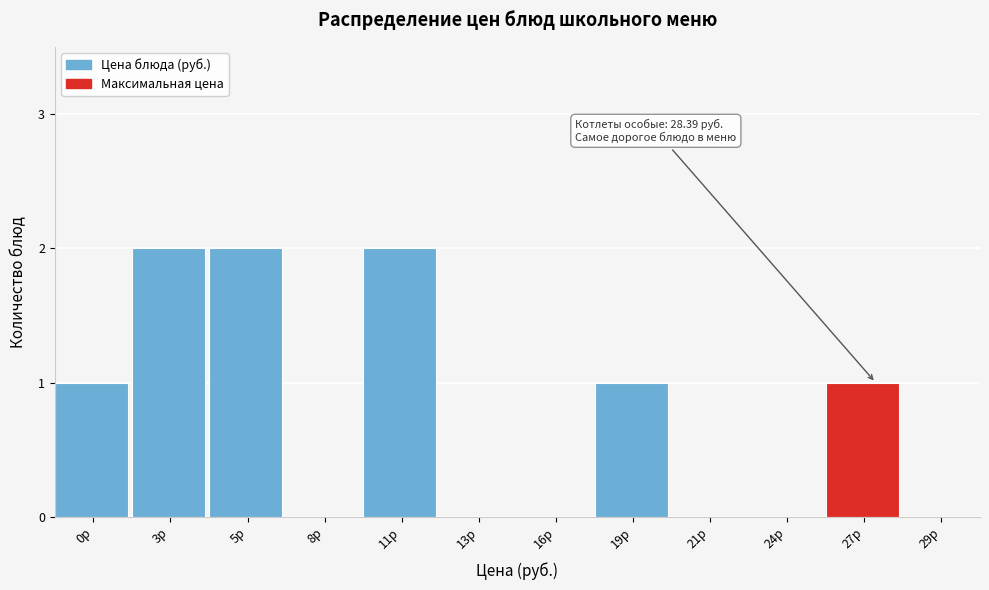

Reading left to right, transcribe all the data shown in this chart.

0р=1	3р=2	5р=2	8р=0	11р=2	13р=0	16р=0	19р=1	21р=0	24р=0	27р=1	29р=0